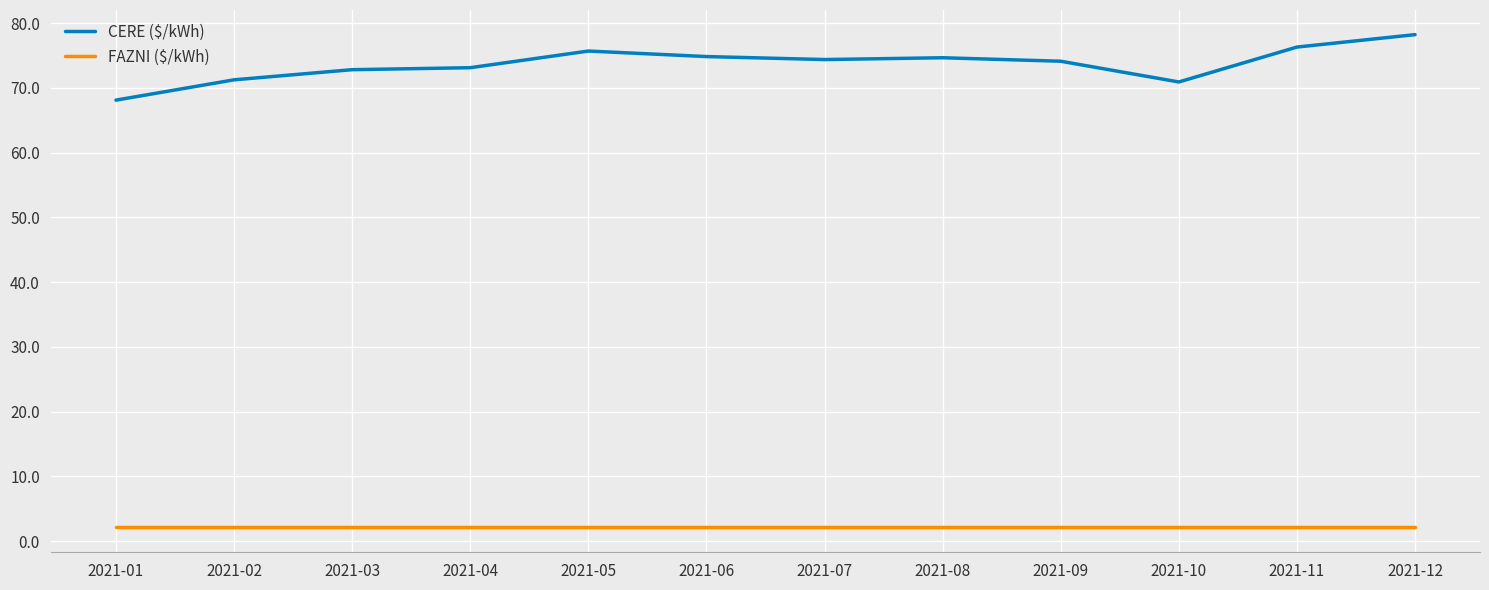

Is the value of FAZNI ($/kWh) at 2021-08 greater than the value of CERE ($/kWh) at 2021-12?

No